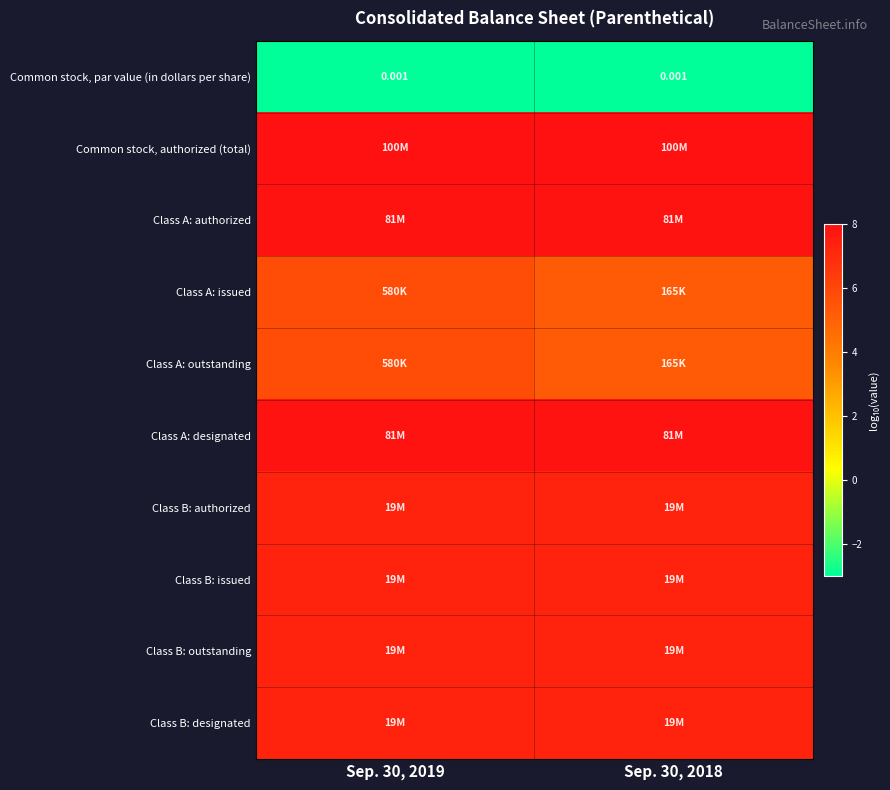

At which label is Class A: authorized closest to 7?

Sep. 30, 2019